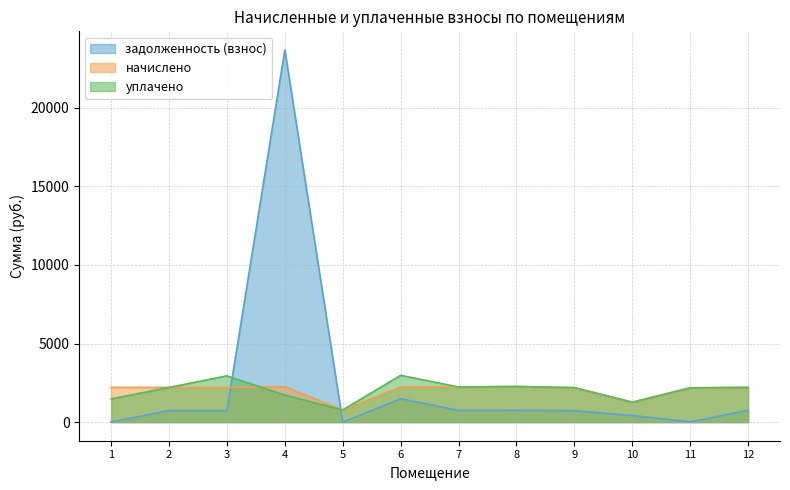

What is the total value across all series at 7?

5217.9